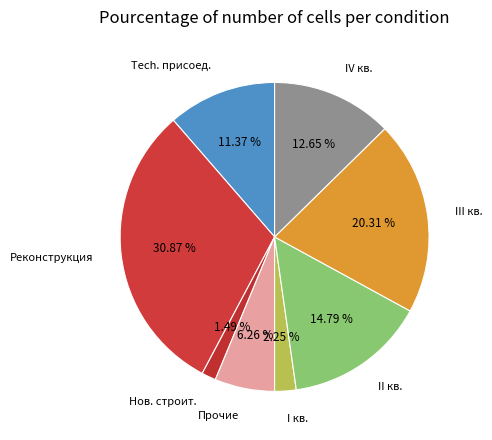

Which category has the smallest portion of the pie?

Нов. строит.